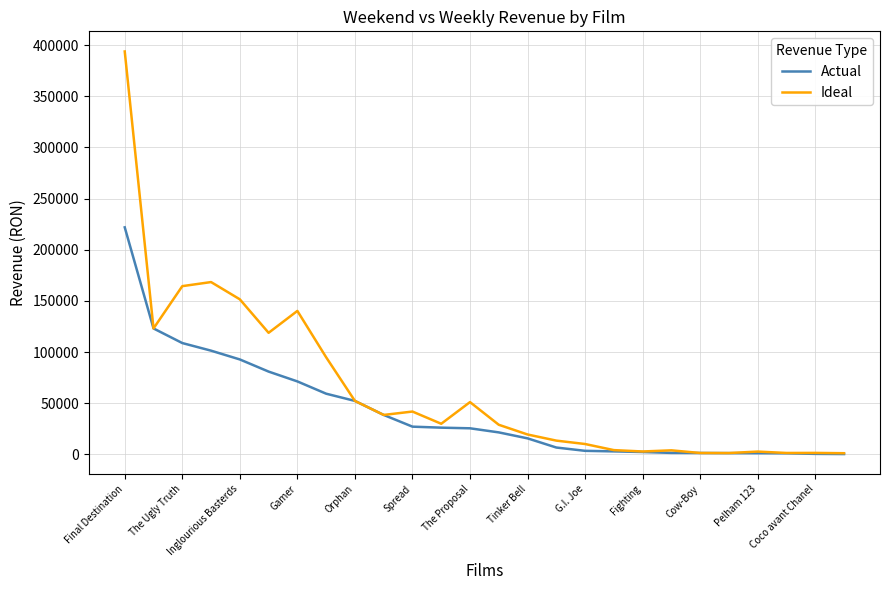

What is the difference between the maximum and minimum values in the Actual series?

221500.0